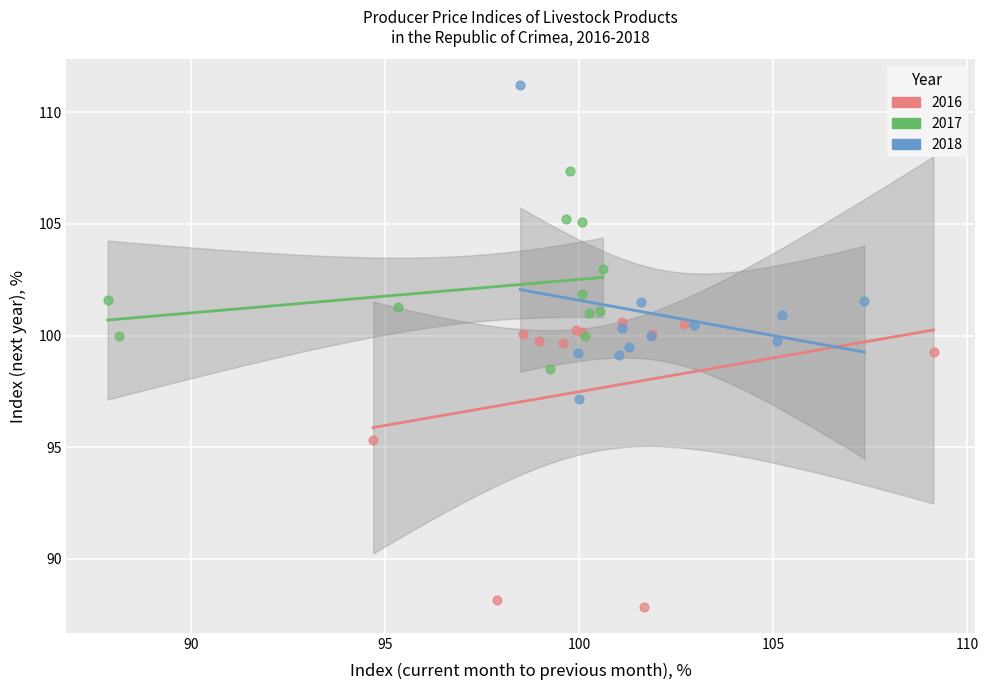

Which series contains the highest Y value?

2018